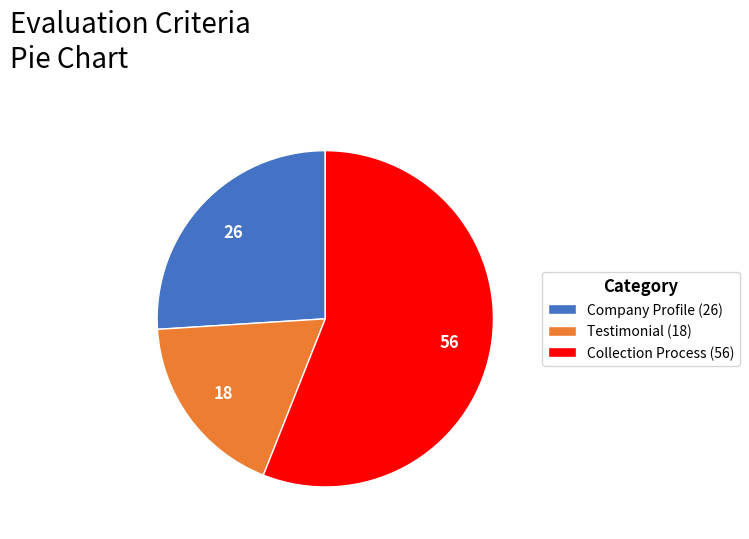

Is it true that Collection Process is 43% of the pie?

False